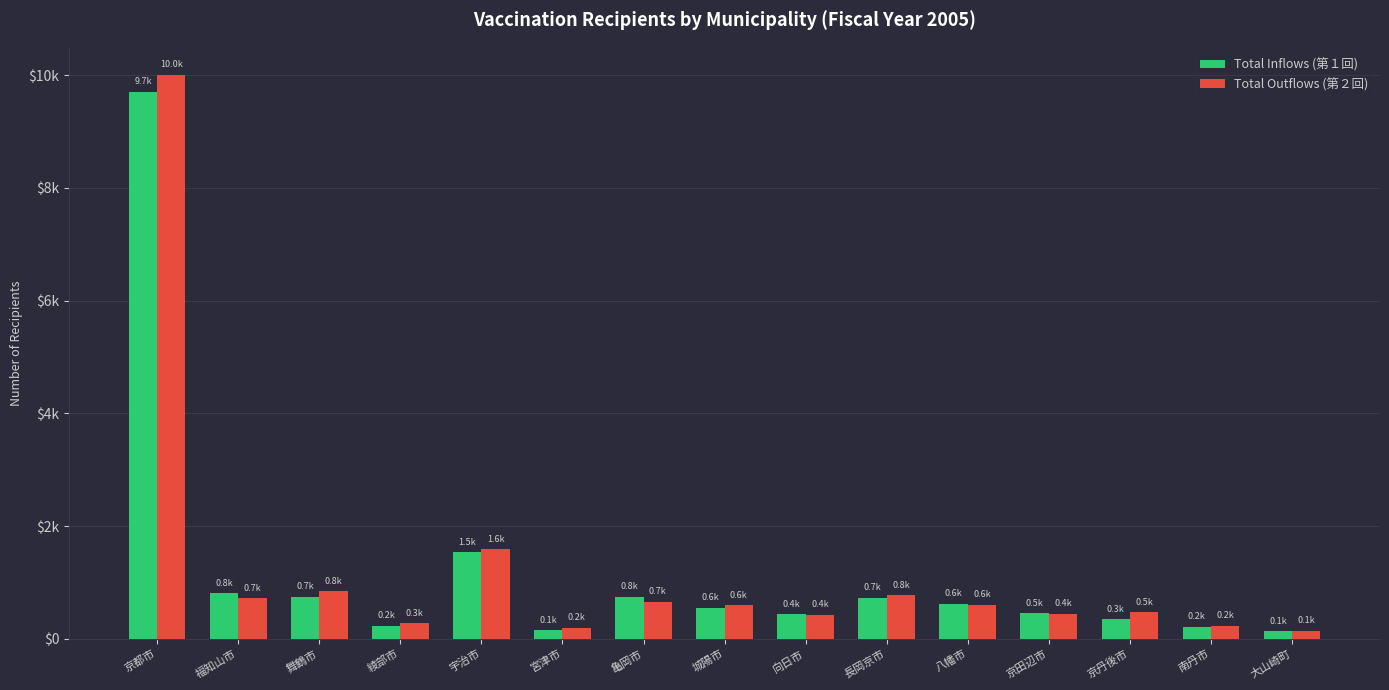

Rank the series by their maximum value, from highest to lowest.

Total Outflows (第２回), Total Inflows (第１回)